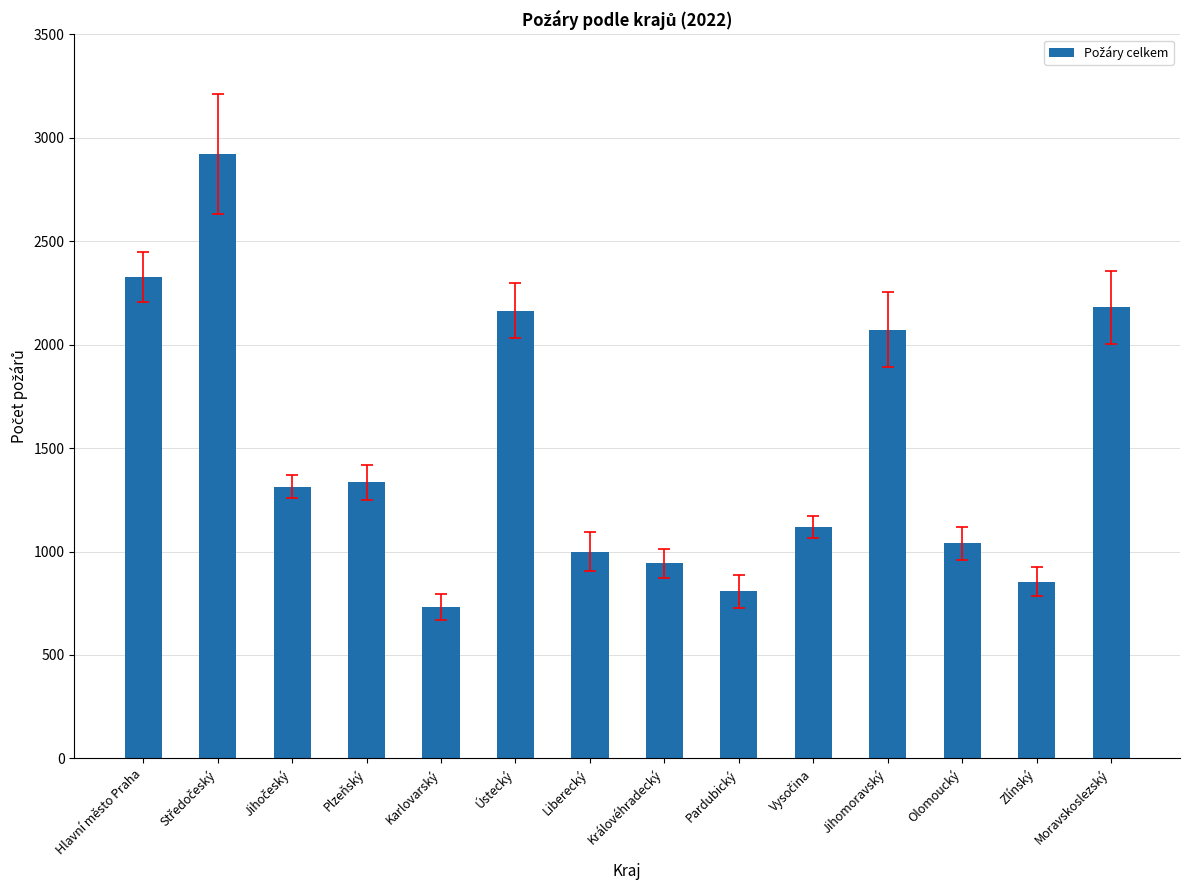

What is the label of the 9th bar from the right?

Ústecký